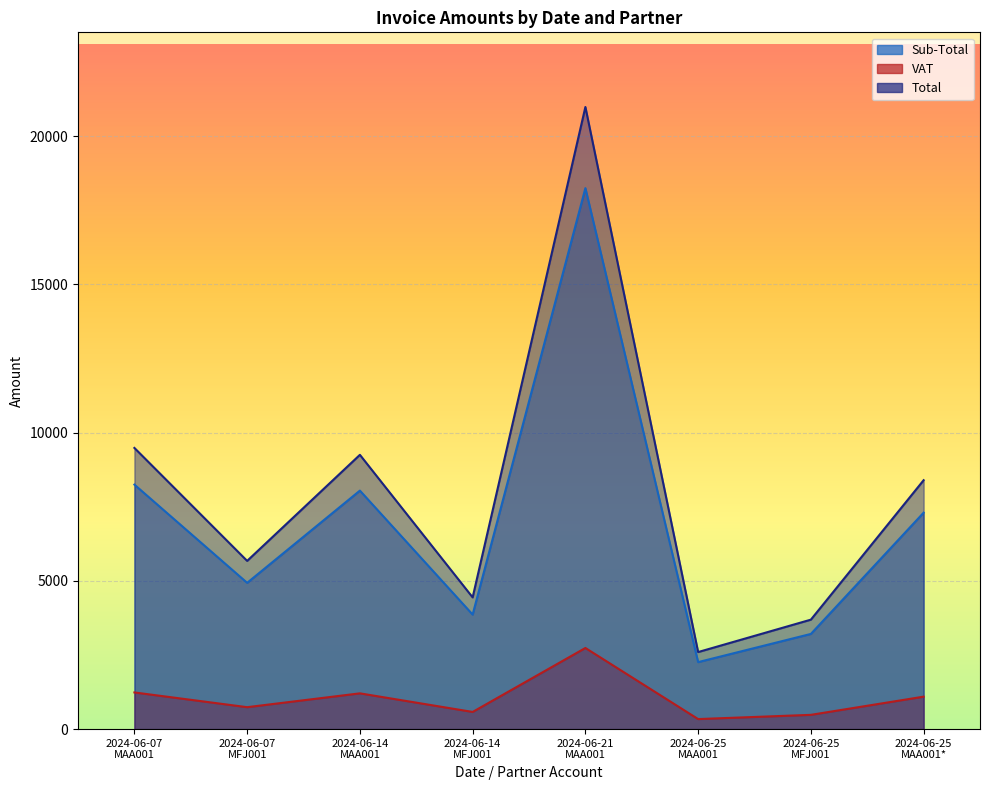

How many lines are shown in the chart?

3